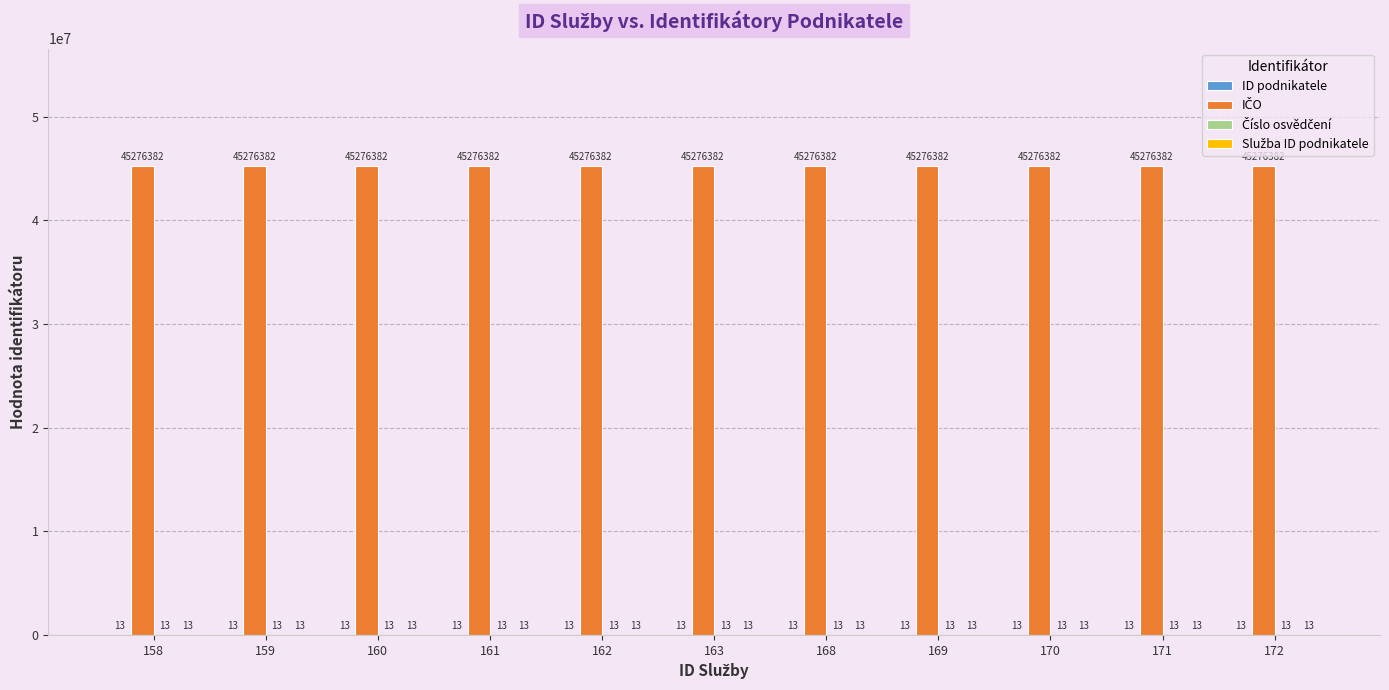

What is the total value across all series at 159?

45276421